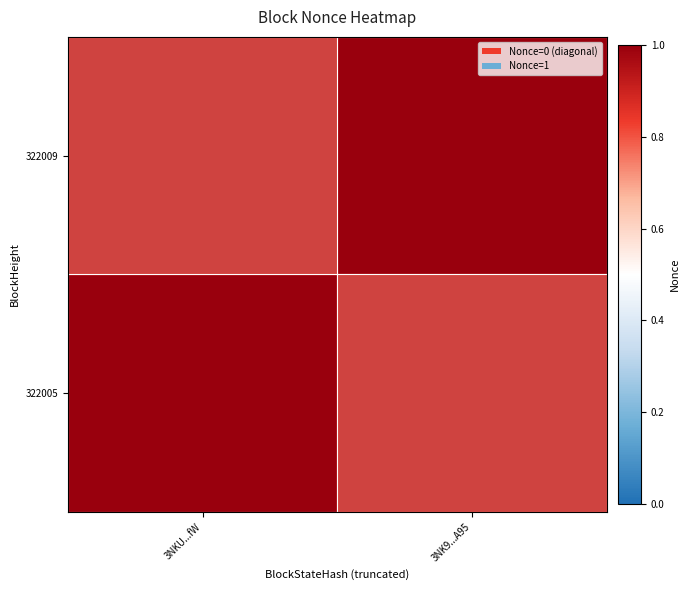

Reading right to left, transcribe all the data shown in this chart.

322009: 3NK9...A95=1	3NKU...fW=0
322005: 3NK9...A95=0	3NKU...fW=1